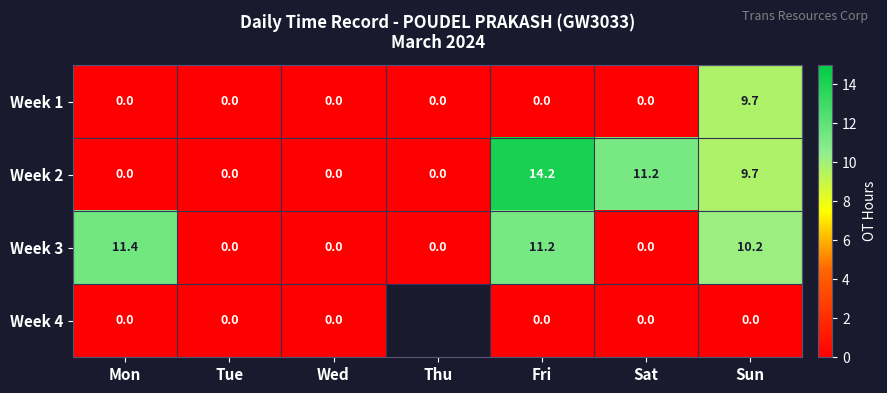

Is it true that Week 3 equals 0.0 at Tue?

True